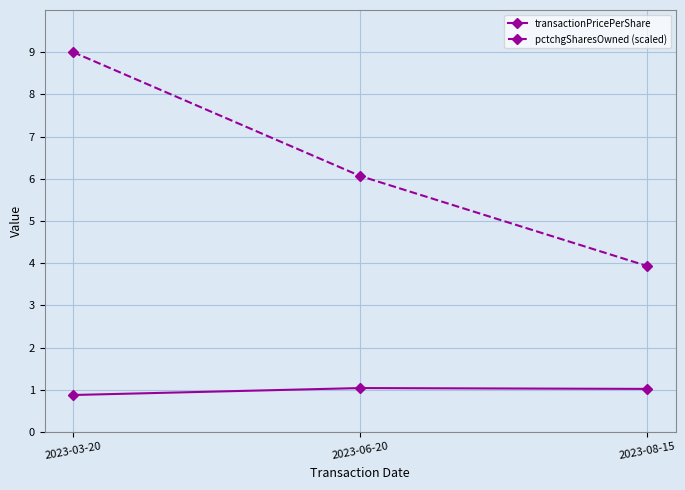

The value of pctchgSharesOwned (scaled) at 2023-06-20 is 2.4. True or false?

False